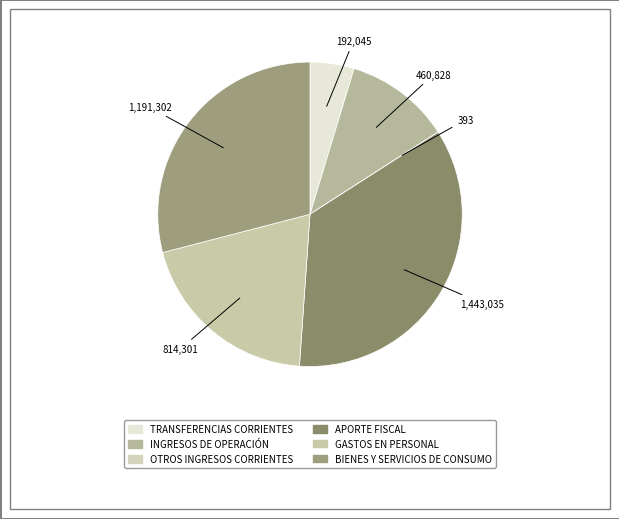

The OTROS INGRESOS CORRIENTES slice represents 11% of the pie. True or false?

False